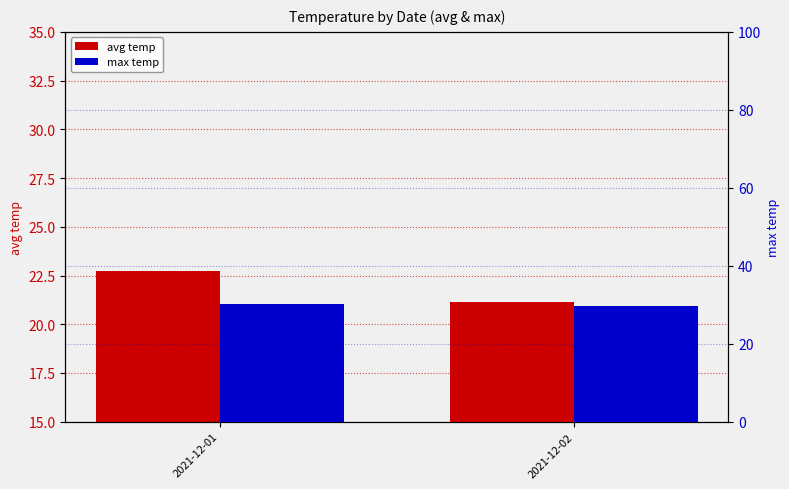

List the series in order of their peak value, lowest first.

avg temp, max temp